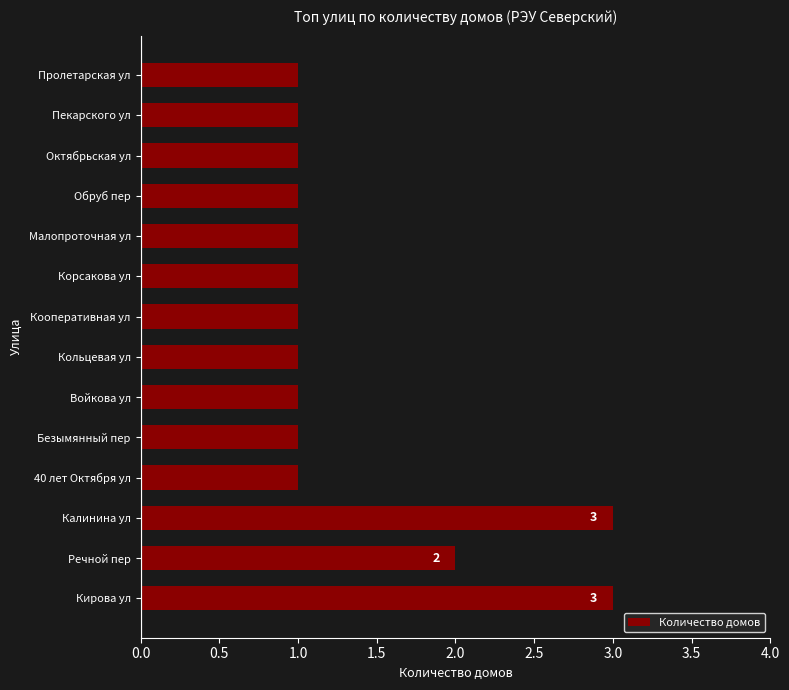

Reading top to bottom, what are all the values shown in this chart?

Пролетарская ул=1	Пекарского ул=1	Октябрьская ул=1	Обруб пер=1	Малопроточная ул=1	Корсакова ул=1	Кооперативная ул=1	Кольцевая ул=1	Войкова ул=1	Безымянный пер=1	40 лет Октября ул=1	Калинина ул=3	Речной пер=2	Кирова ул=3